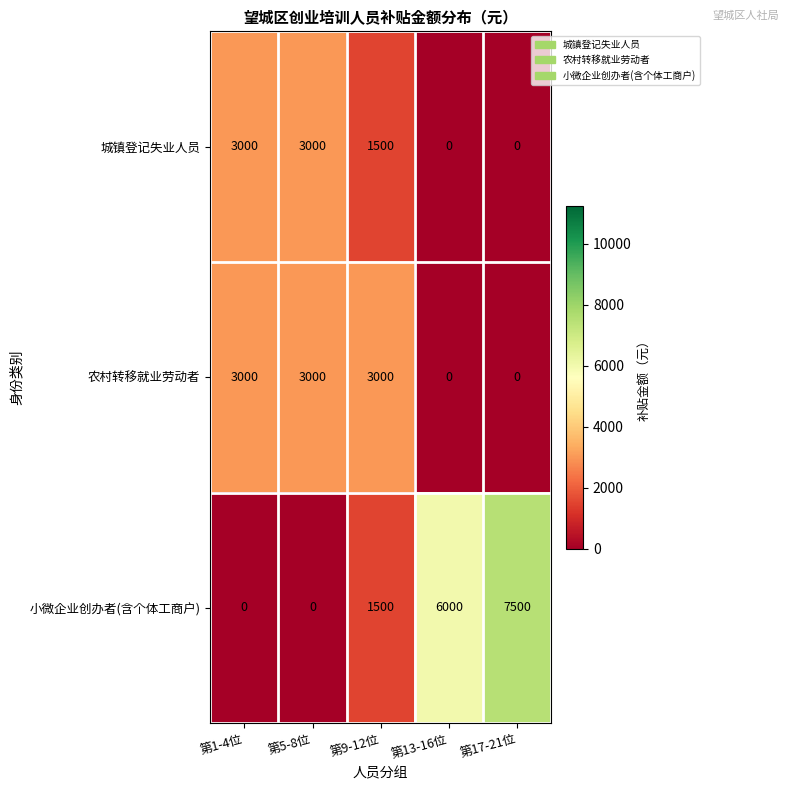

What is the sum of all 农村转移就业劳动者 values?

9000